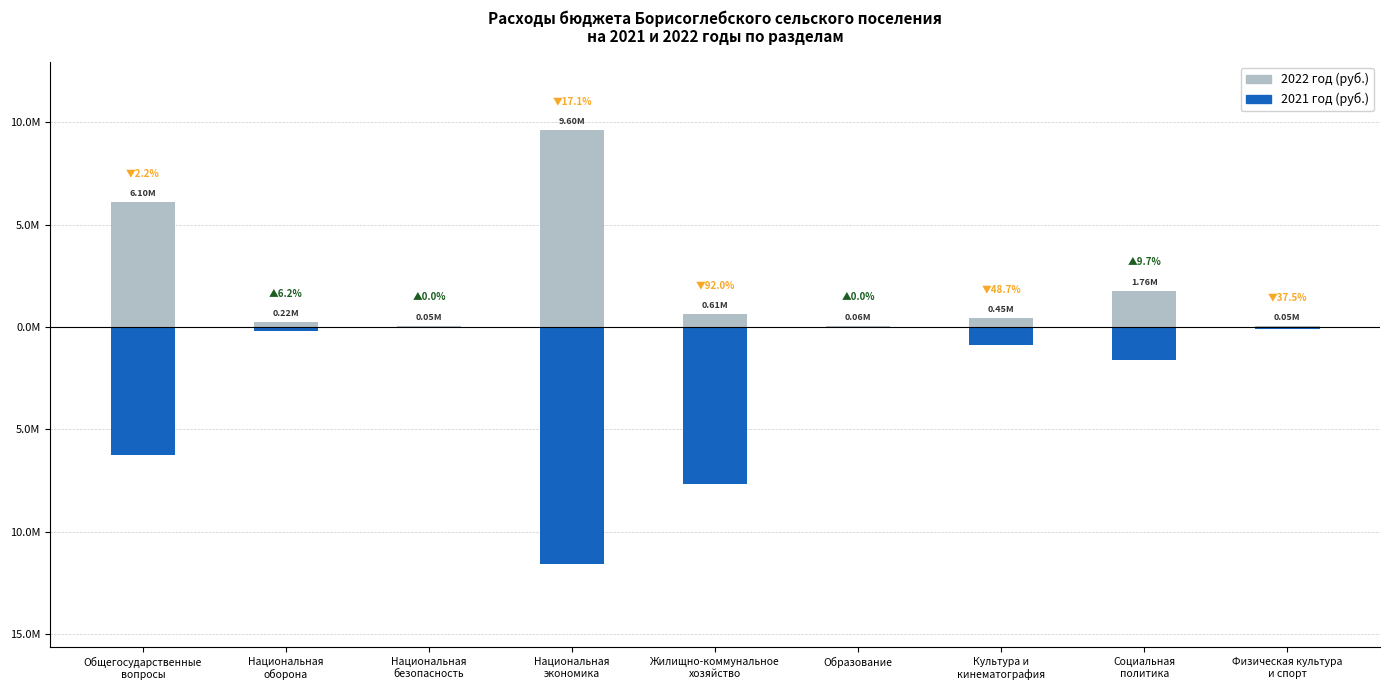

Reading left to right, extract all data points from this chart.

2022 год (руб.): Общегосударственные
вопросы=6095541.0	Национальная
оборона=222334.0	Национальная
безопасность=50000.0	Национальная
экономика=9595103.6	Жилищно-коммунальное
хозяйство=614642.8	Образование=60000.0	Культура и
кинематография=450000.0	Социальная
политика=1763497.6	Физическая культура
и спорт=50000.0
2021 год (руб.): Общегосударственные
вопросы=-6233267.8	Национальная
оборона=-209270.0	Национальная
безопасность=-50000.0	Национальная
экономика=-11576754.5	Жилищно-коммунальное
хозяйство=-7647656.0	Образование=-60000.0	Культура и
кинематография=-877101.9	Социальная
политика=-1608088.9	Физическая культура
и спорт=-80000.0